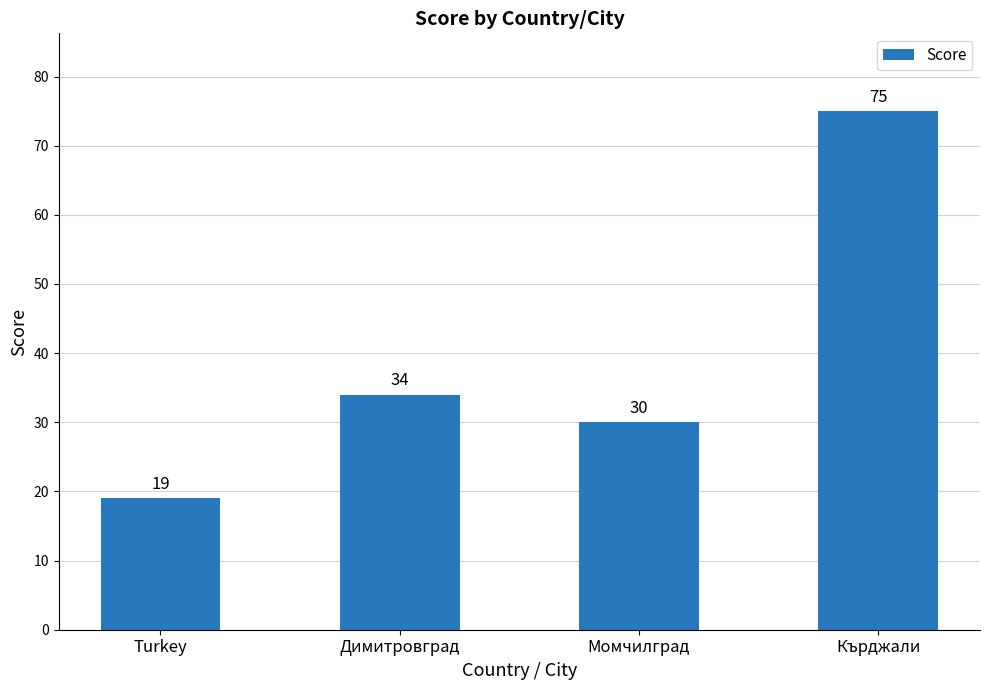

What is the average value?

40